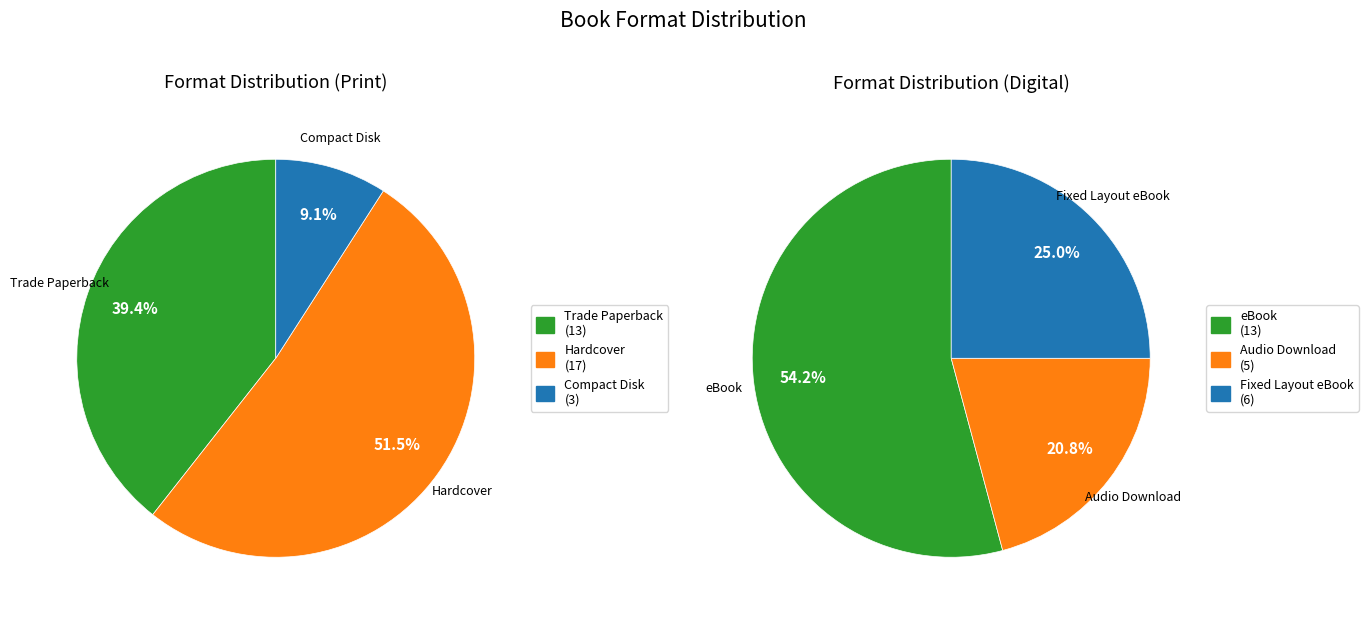

Rank the categories by value from highest to lowest.

Hardcover, Trade Paperback, eBook, Fixed Layout eBook, Audio Download, Compact Disk